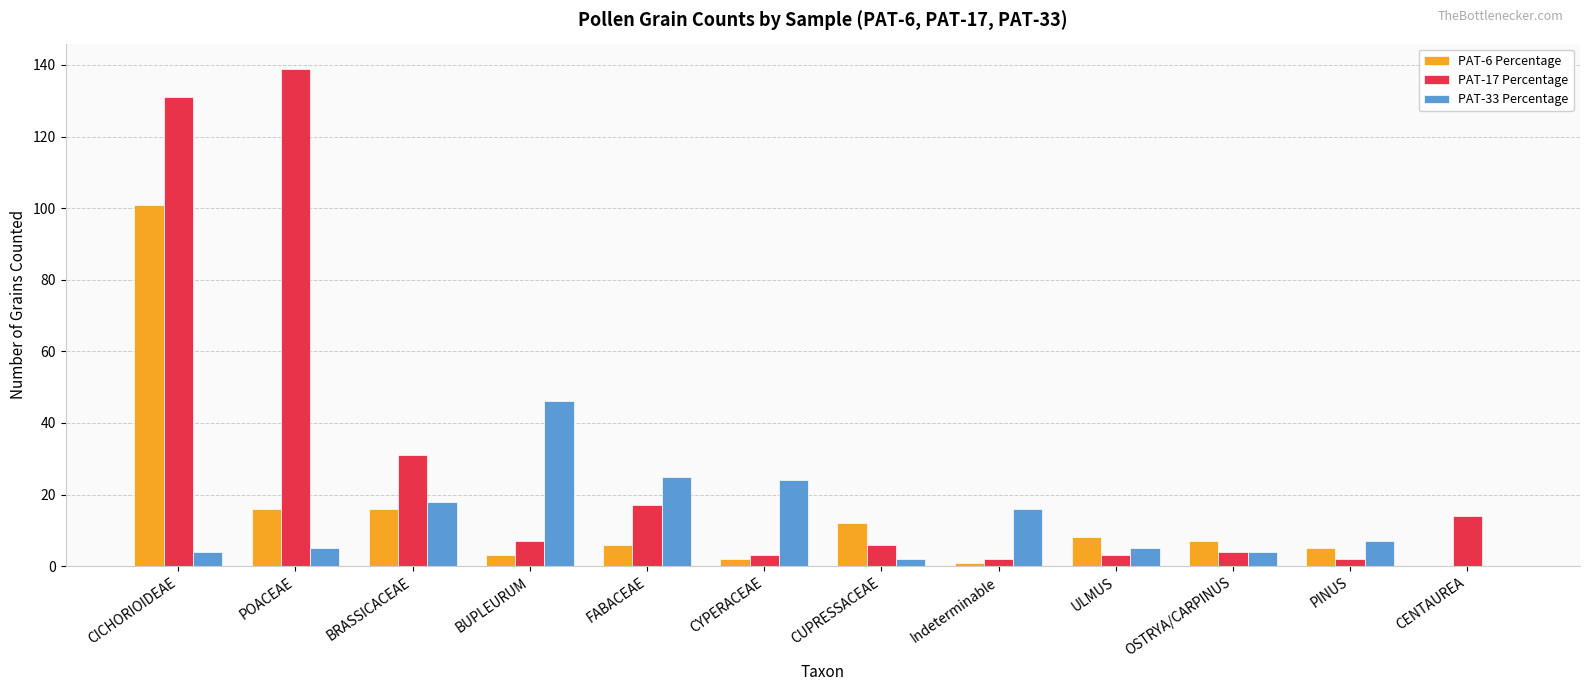

What is the maximum value shown in the chart?

139